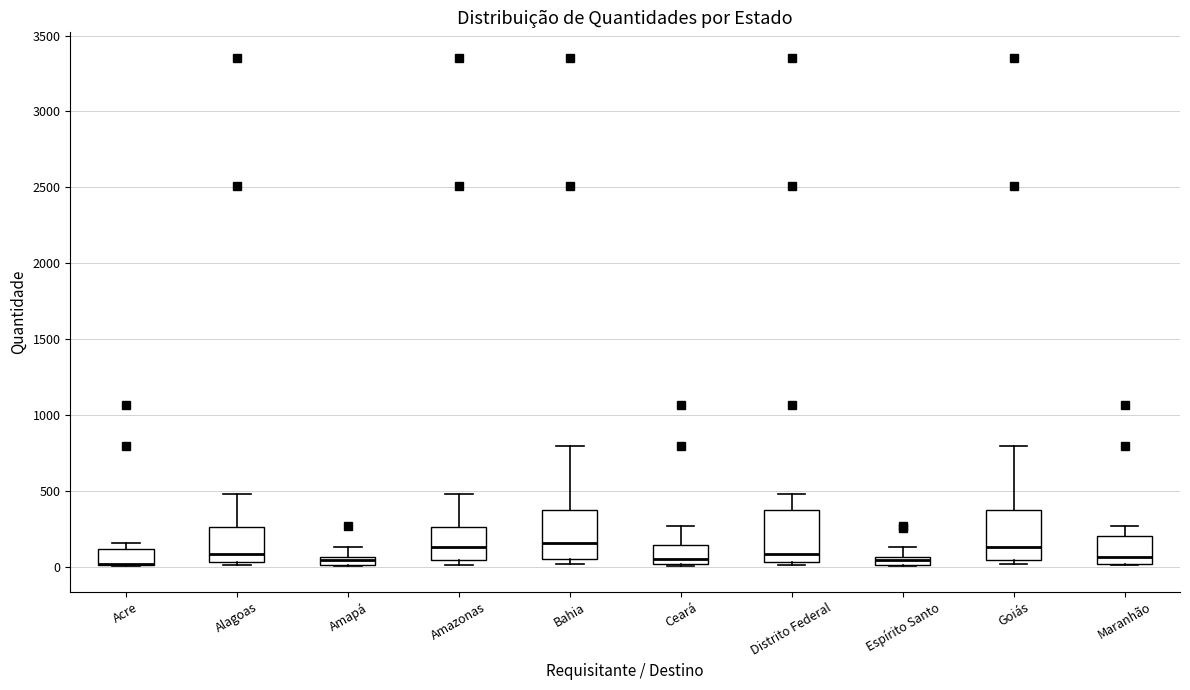

Where is the upper edge of the box for Alagoas on the y-axis? The values are not printed on the chart, so give them approximately, as read against the axis.

250